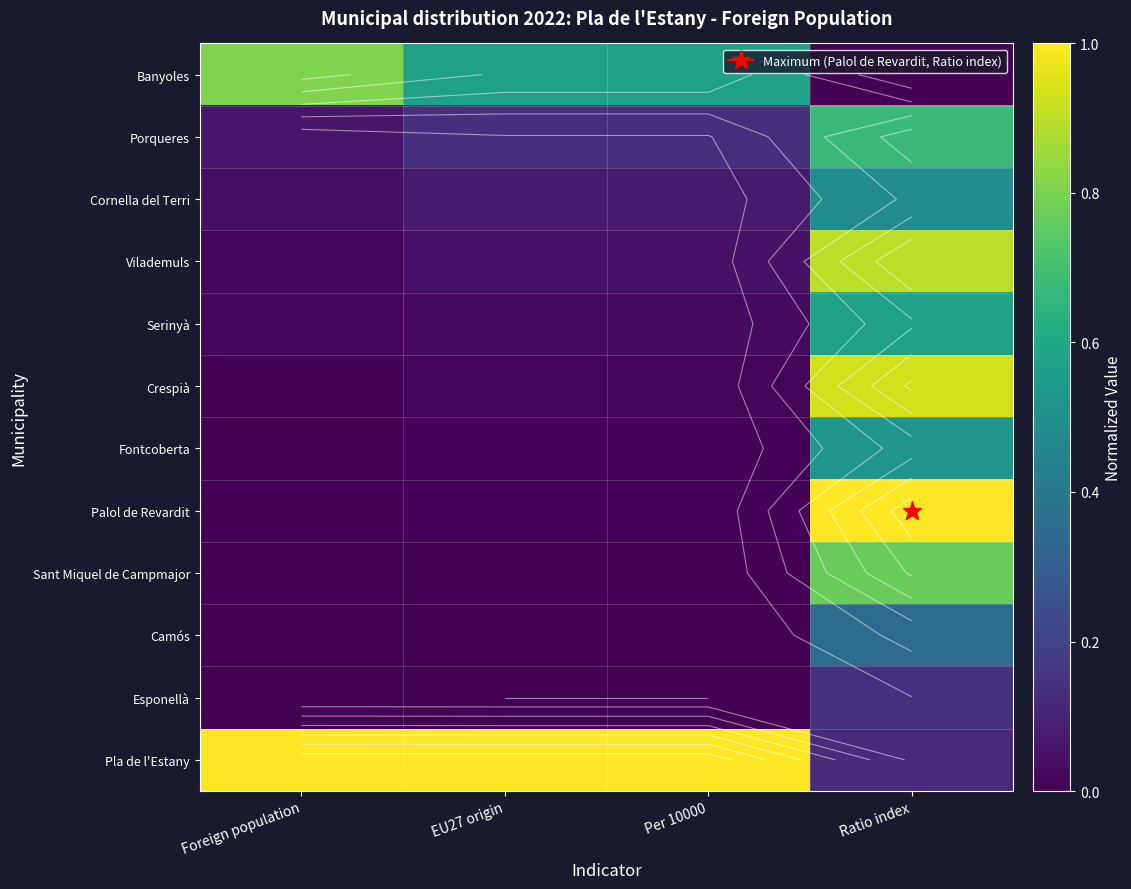

What is the difference between the Porqueres values at Ratio index and Per 10000?

0.5